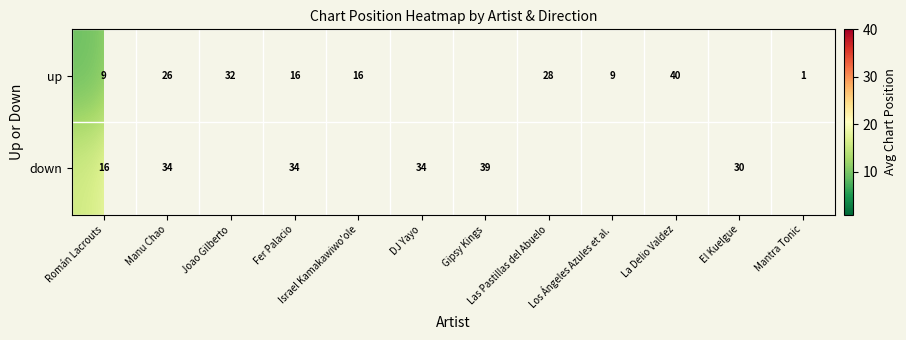

Is the value of up at Fer Palacio greater than the value of down at Gipsy Kings?

No